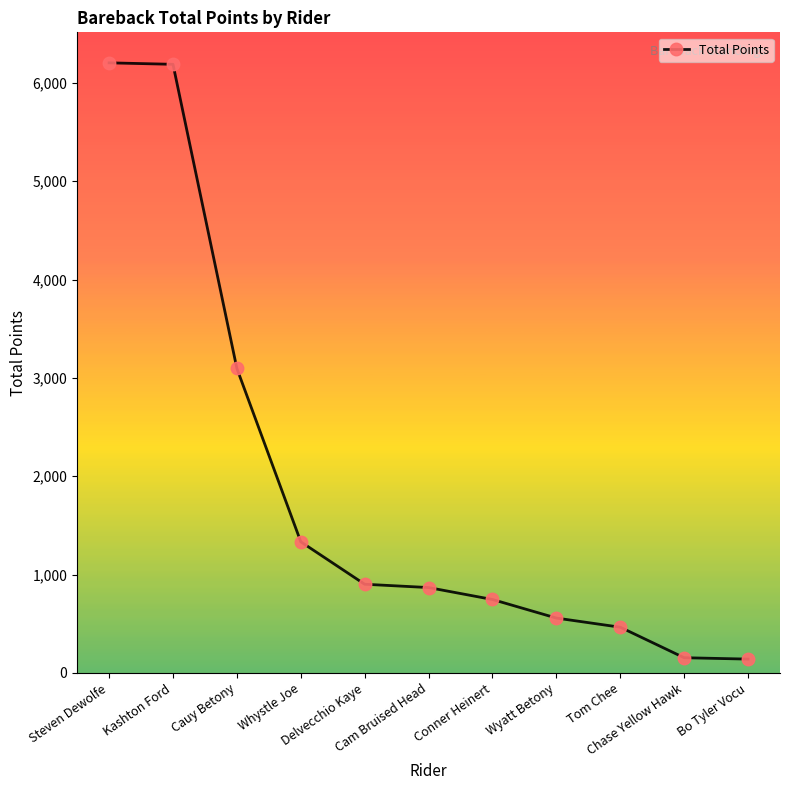

What is the label of the 4th point from the right?

Wyatt Betony